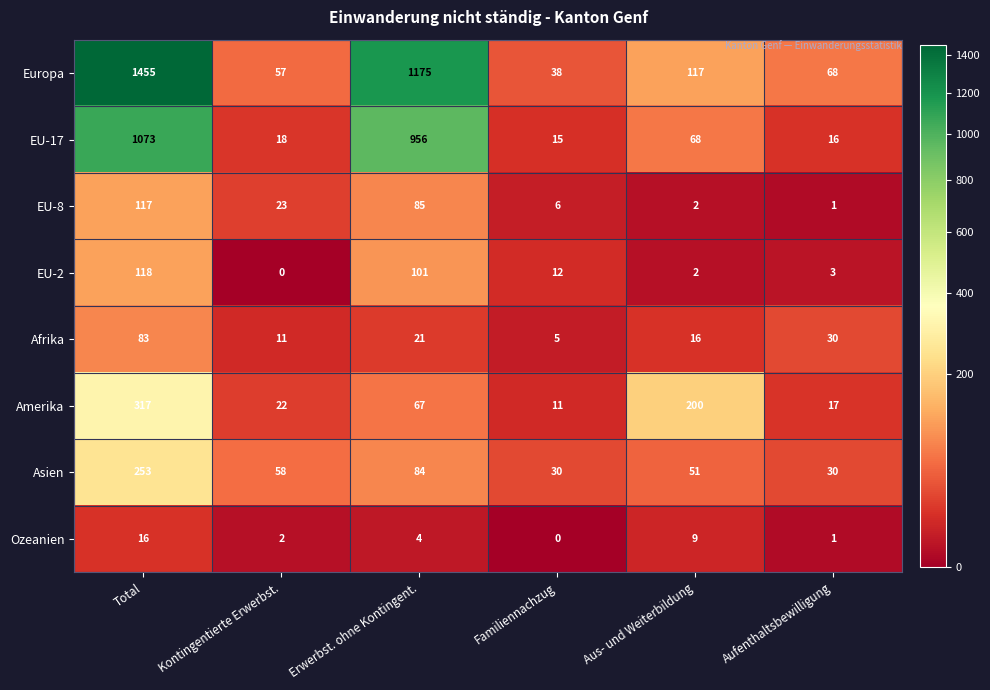

What value does the Europa series have at Total?

1455